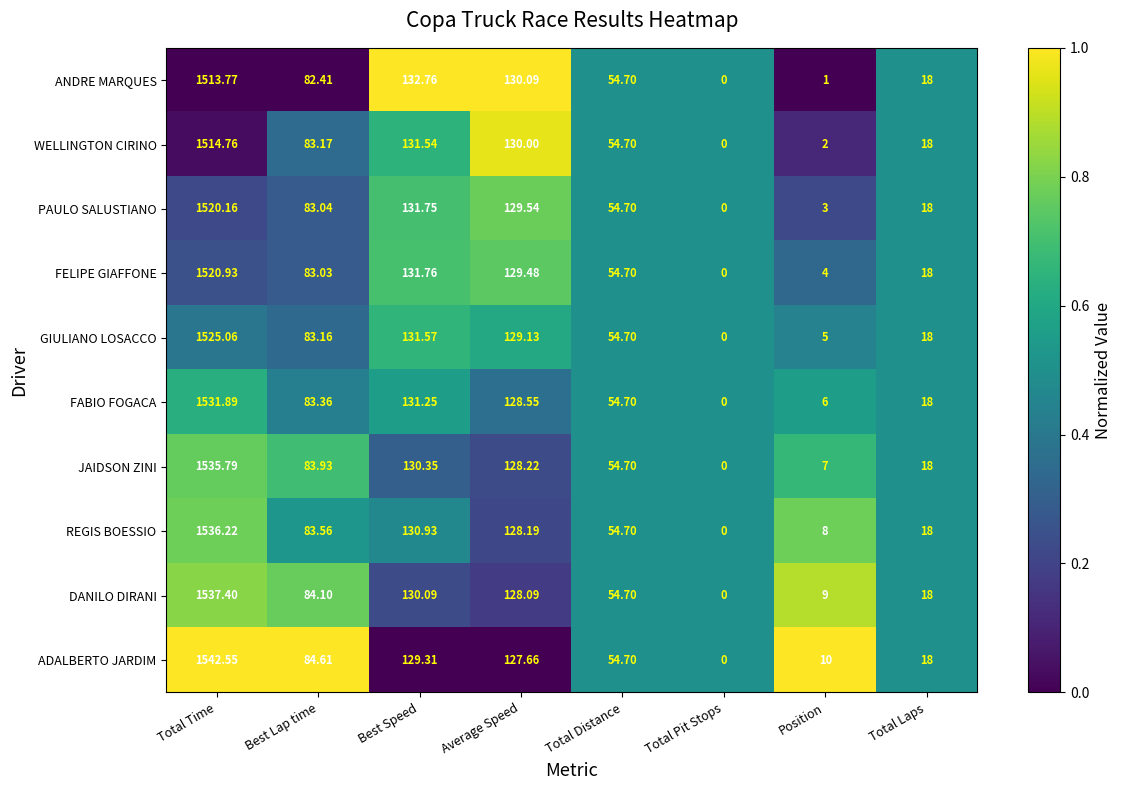

Which label corresponds to the largest value in the chart?

Total Time